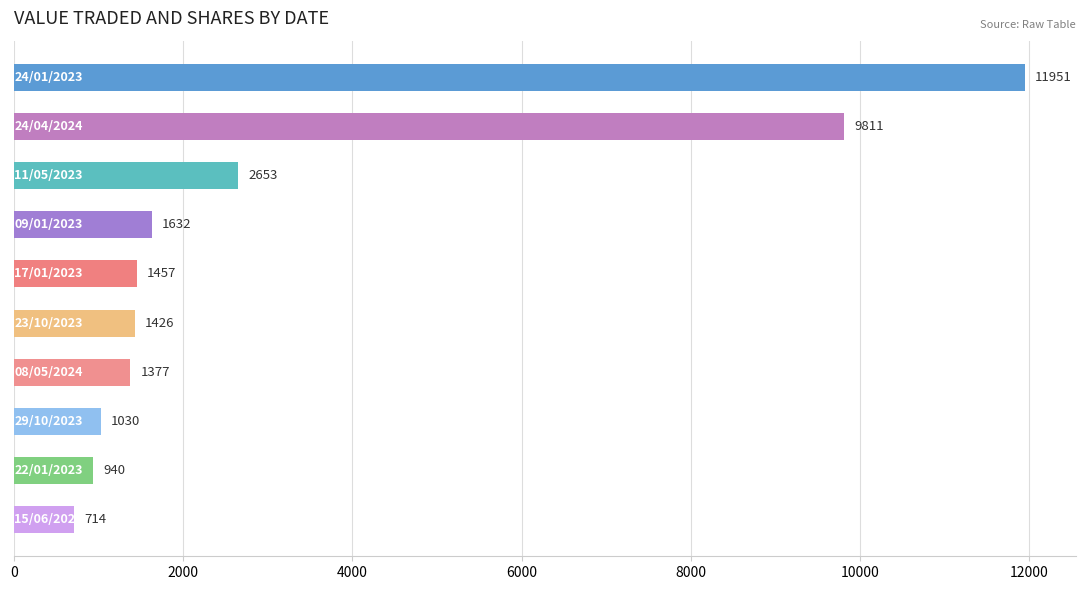

Reading top to bottom, transcribe all the data shown in this chart.

11951	9811	2653	1632	1457	1426	1377	1030	940	714